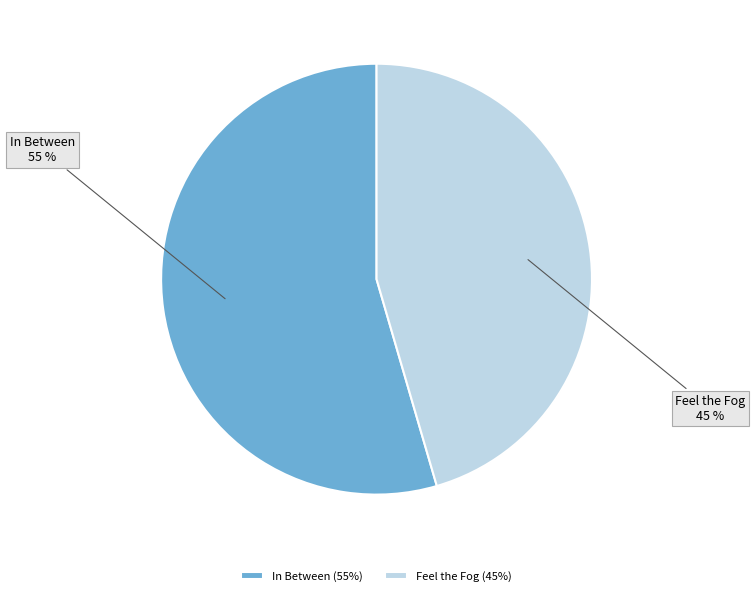

To the nearest percent, what is the average slice percentage?

50%